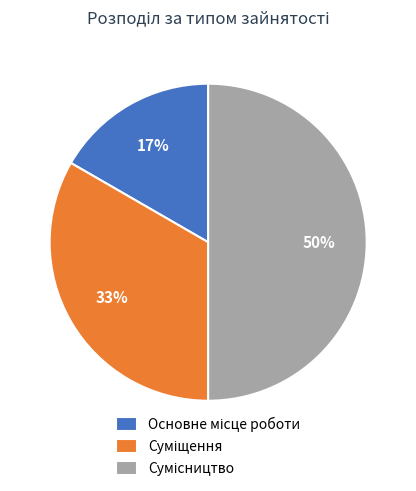

To the nearest percent, what is the difference between the largest and smallest slice percentages?

33%